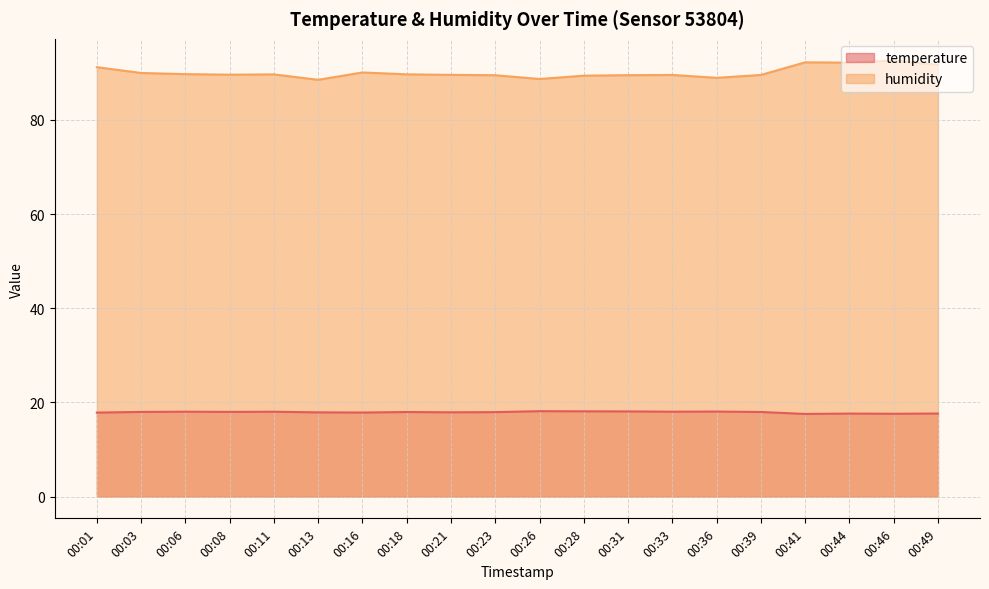

What is the maximum value for humidity?

92.6